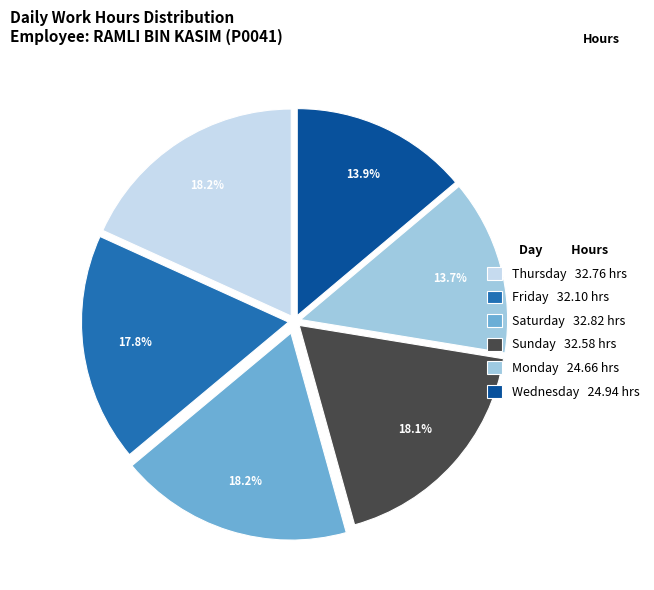

Approximately how many times larger is the value at Sunday 32.58 hrs compared to Friday 32.10 hrs?

1.0